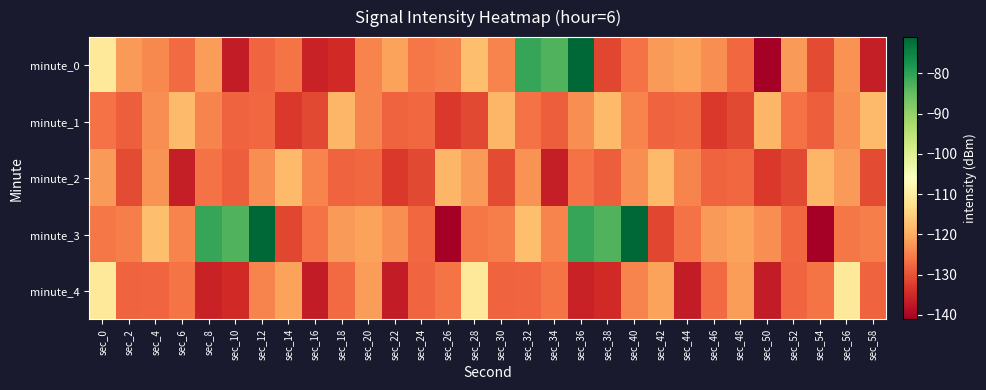

Which series has the largest total across all categories?

minute_3